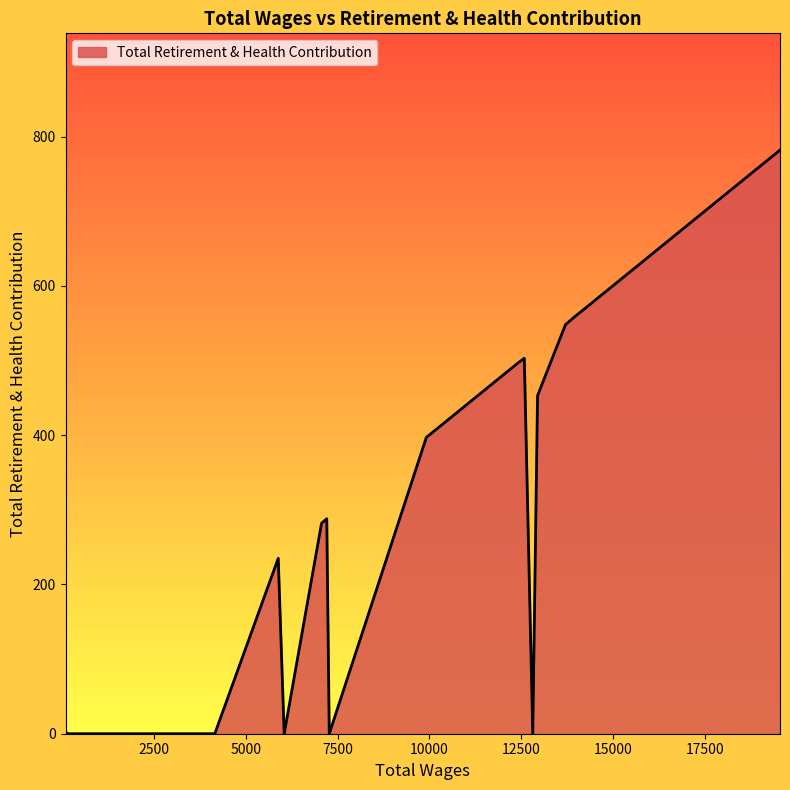

What is the difference between the maximum and minimum values?

782